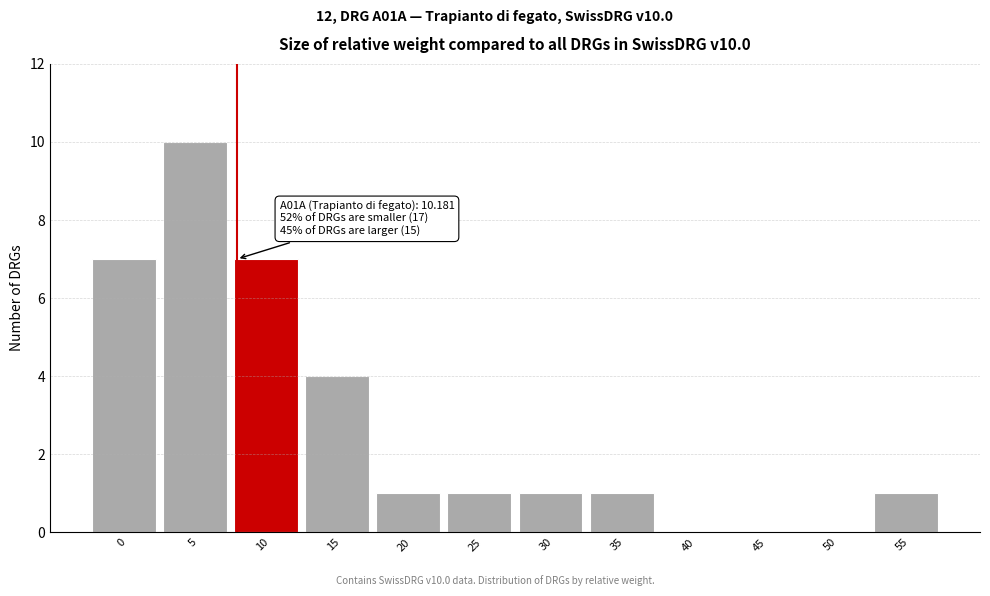

Reading left to right, what are all the values shown in this chart?

0=7	5=10	10=7	15=4	20=1	25=1	30=1	35=1	40=0	45=0	50=0	55=1